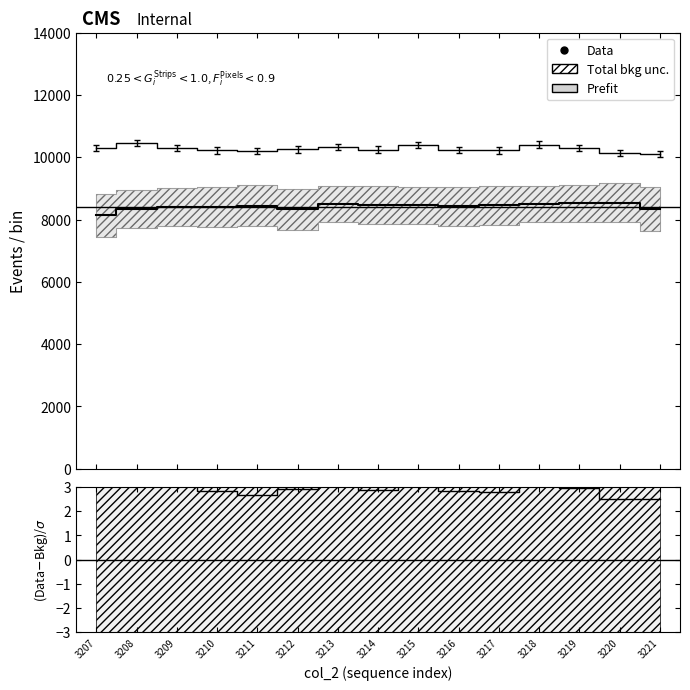

Is this an area chart (filled region under the line)?

No